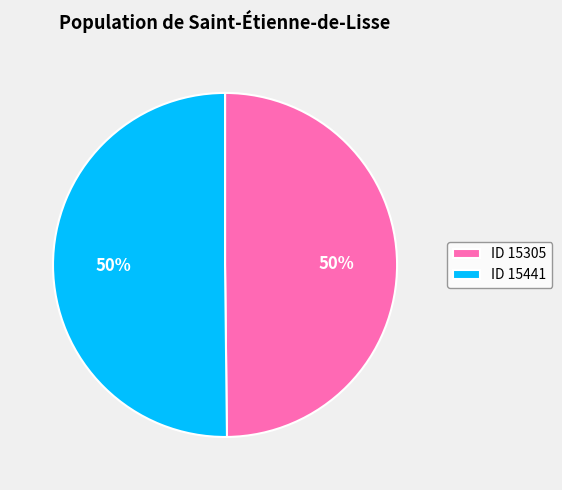

How many segments does this pie chart have?

2